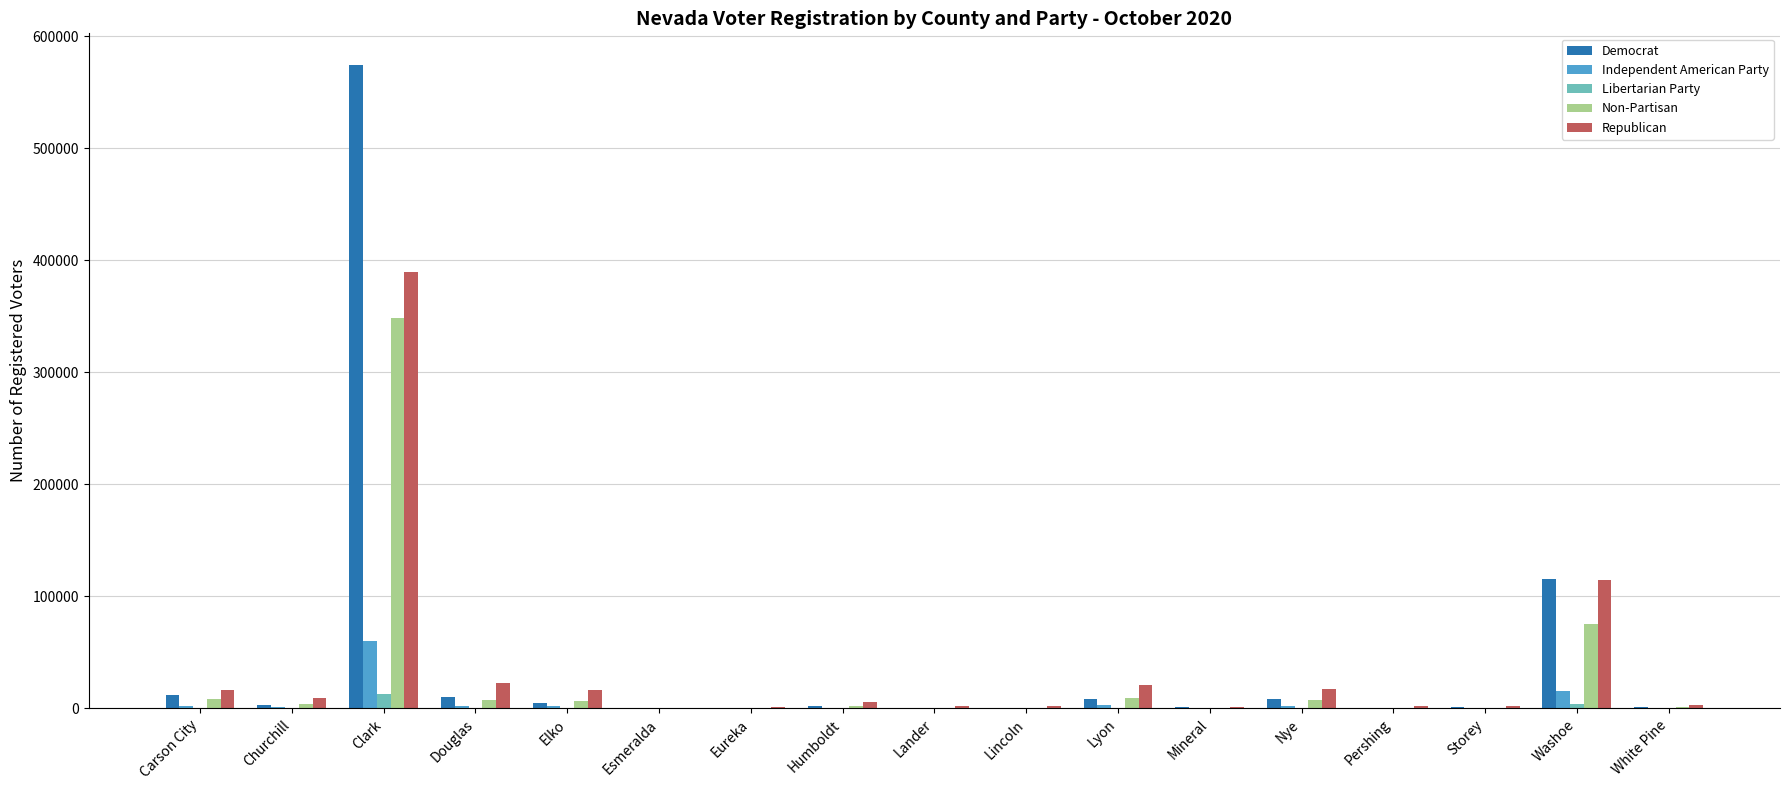

What is the difference between the Non-Partisan values at Clark and Douglas?

340942